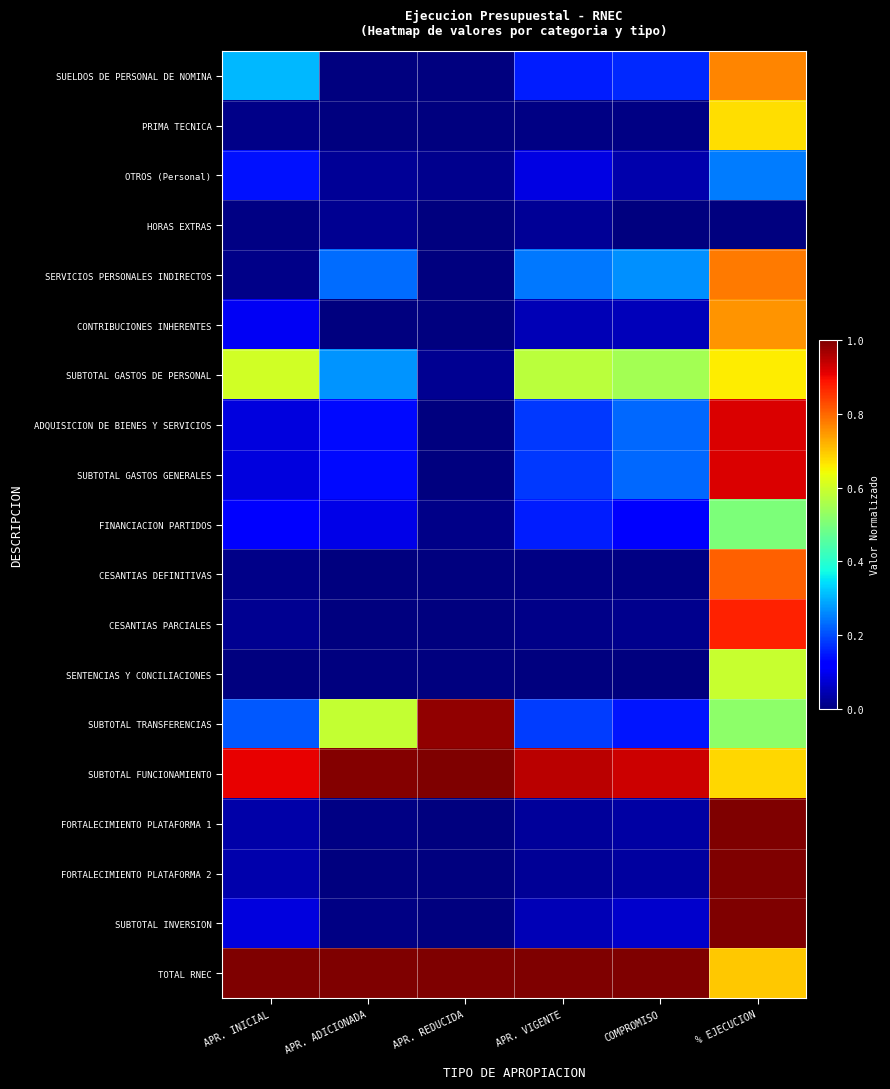

Reading left to right, extract all data points from this chart.

SUELDOS DE PERSONAL DE NOMINA: APR. INICIAL=0.3	APR. ADICIONADA=0.0	APR. REDUCIDA=0.0	APR. VIGENTE=0.2	COMPROMISO=0.2	% EJECUCION=0.8
PRIMA TECNICA: APR. INICIAL=0.0	APR. ADICIONADA=0.0	APR. REDUCIDA=0.0	APR. VIGENTE=0.0	COMPROMISO=0.0	% EJECUCION=0.7
OTROS (Personal): APR. INICIAL=0.1	APR. ADICIONADA=0.0	APR. REDUCIDA=0.0	APR. VIGENTE=0.1	COMPROMISO=0.0	% EJECUCION=0.2
HORAS EXTRAS: APR. INICIAL=0.0	APR. ADICIONADA=0.0	APR. REDUCIDA=0.0	APR. VIGENTE=0.0	COMPROMISO=0.0	% EJECUCION=0.0
SERVICIOS PERSONALES INDIRECTOS: APR. INICIAL=0.0	APR. ADICIONADA=0.2	APR. REDUCIDA=0.0	APR. VIGENTE=0.2	COMPROMISO=0.3	% EJECUCION=0.8
CONTRIBUCIONES INHERENTES: APR. INICIAL=0.1	APR. ADICIONADA=0.0	APR. REDUCIDA=0.0	APR. VIGENTE=0.1	COMPROMISO=0.1	% EJECUCION=0.8
SUBTOTAL GASTOS DE PERSONAL: APR. INICIAL=0.6	APR. ADICIONADA=0.3	APR. REDUCIDA=0.0	APR. VIGENTE=0.6	COMPROMISO=0.5	% EJECUCION=0.7
ADQUISICION DE BIENES Y SERVICIOS: APR. INICIAL=0.1	APR. ADICIONADA=0.1	APR. REDUCIDA=0.0	APR. VIGENTE=0.2	COMPROMISO=0.2	% EJECUCION=0.9
SUBTOTAL GASTOS GENERALES: APR. INICIAL=0.1	APR. ADICIONADA=0.1	APR. REDUCIDA=0.0	APR. VIGENTE=0.2	COMPROMISO=0.2	% EJECUCION=0.9
FINANCIACION PARTIDOS: APR. INICIAL=0.1	APR. ADICIONADA=0.1	APR. REDUCIDA=0.0	APR. VIGENTE=0.2	COMPROMISO=0.1	% EJECUCION=0.5
CESANTIAS DEFINITIVAS: APR. INICIAL=0.0	APR. ADICIONADA=0.0	APR. REDUCIDA=0.0	APR. VIGENTE=0.0	COMPROMISO=0.0	% EJECUCION=0.8
CESANTIAS PARCIALES: APR. INICIAL=0.0	APR. ADICIONADA=0.0	APR. REDUCIDA=0.0	APR. VIGENTE=0.0	COMPROMISO=0.0	% EJECUCION=0.9
SENTENCIAS Y CONCILIACIONES: APR. INICIAL=0.0	APR. ADICIONADA=0.0	APR. REDUCIDA=0.0	APR. VIGENTE=0.0	COMPROMISO=0.0	% EJECUCION=0.6
SUBTOTAL TRANSFERENCIAS: APR. INICIAL=0.2	APR. ADICIONADA=0.6	APR. REDUCIDA=1.0	APR. VIGENTE=0.2	COMPROMISO=0.1	% EJECUCION=0.5
SUBTOTAL FUNCIONAMIENTO: APR. INICIAL=0.9	APR. ADICIONADA=1.0	APR. REDUCIDA=1.0	APR. VIGENTE=0.9	COMPROMISO=0.9	% EJECUCION=0.7
FORTALECIMIENTO PLATAFORMA 1: APR. INICIAL=0.0	APR. ADICIONADA=0.0	APR. REDUCIDA=0.0	APR. VIGENTE=0.0	COMPROMISO=0.0	% EJECUCION=1.0
FORTALECIMIENTO PLATAFORMA 2: APR. INICIAL=0.0	APR. ADICIONADA=0.0	APR. REDUCIDA=0.0	APR. VIGENTE=0.0	COMPROMISO=0.0	% EJECUCION=1.0
SUBTOTAL INVERSION: APR. INICIAL=0.1	APR. ADICIONADA=0.0	APR. REDUCIDA=0.0	APR. VIGENTE=0.0	COMPROMISO=0.1	% EJECUCION=1.0
TOTAL RNEC: APR. INICIAL=1.0	APR. ADICIONADA=1.0	APR. REDUCIDA=1.0	APR. VIGENTE=1.0	COMPROMISO=1.0	% EJECUCION=0.7